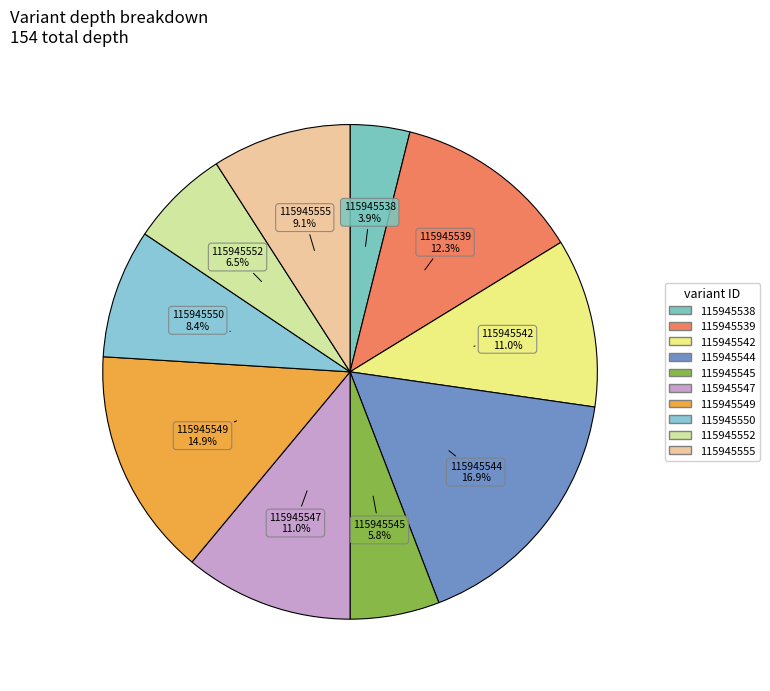

How many slices are in this pie chart?

10